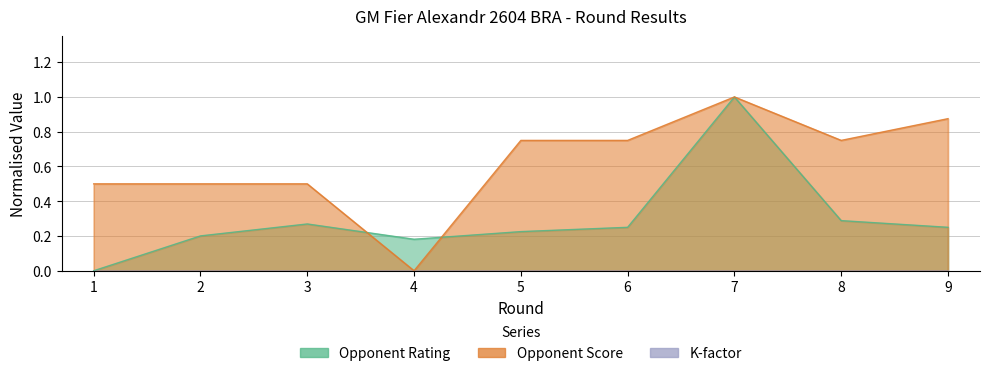

How many positive values does the Opponent Rating series have?

8